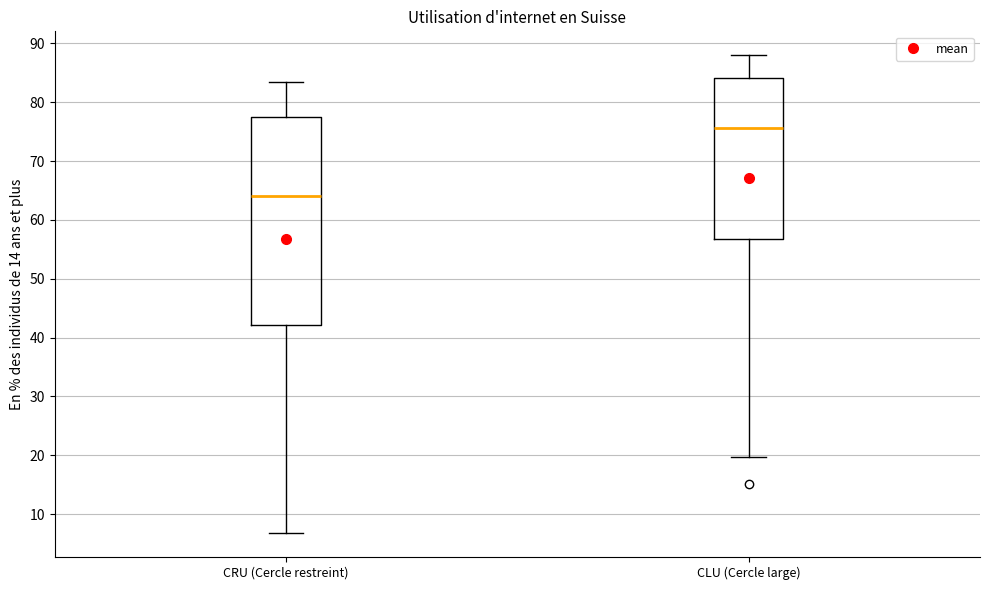

Comparing the boxes themselves (not the whiskers), which one is the tallest?

CRU (Cercle restreint)